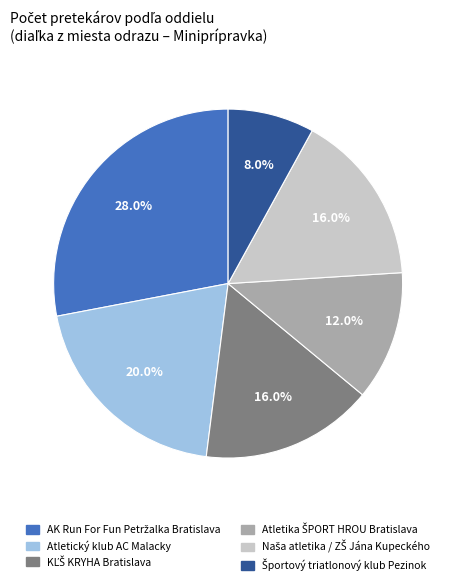

Is there a majority slice in this chart?

No